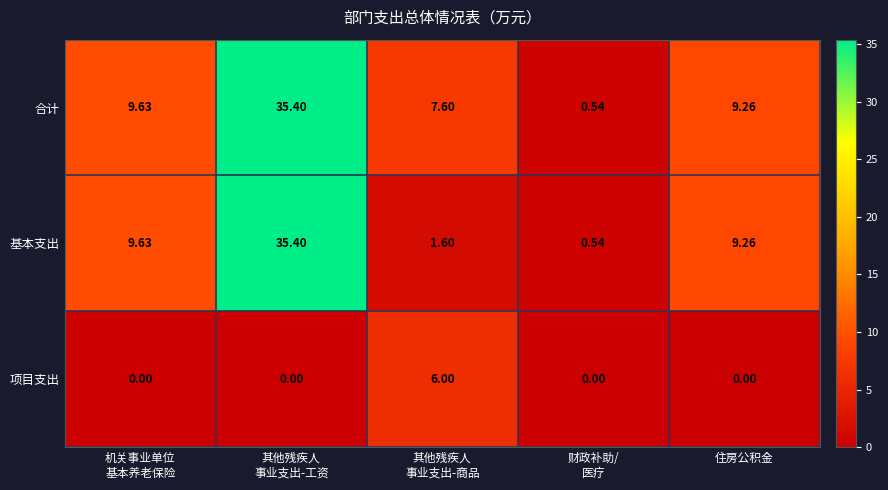

Count the number of categories in the chart.

5